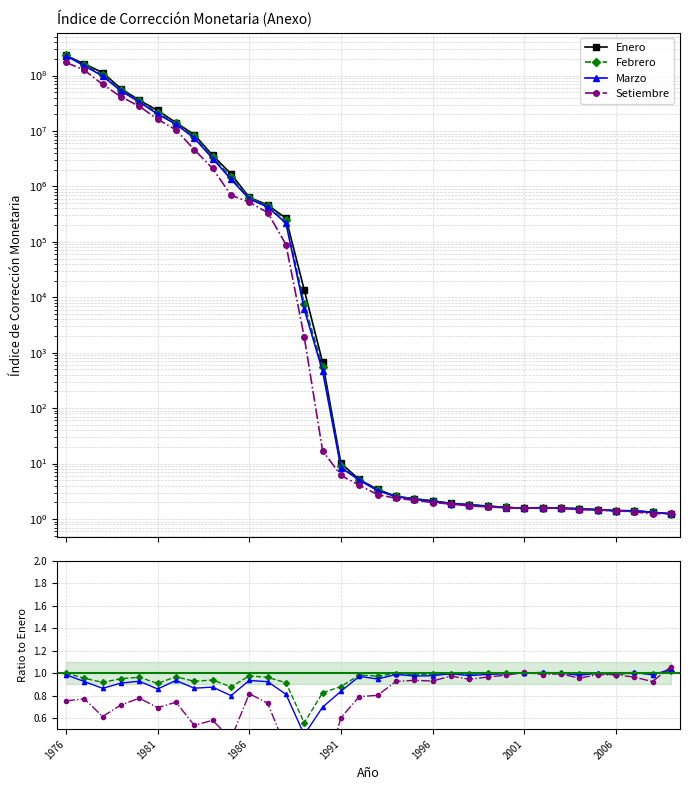

Does the chart have visible grid lines?

Yes